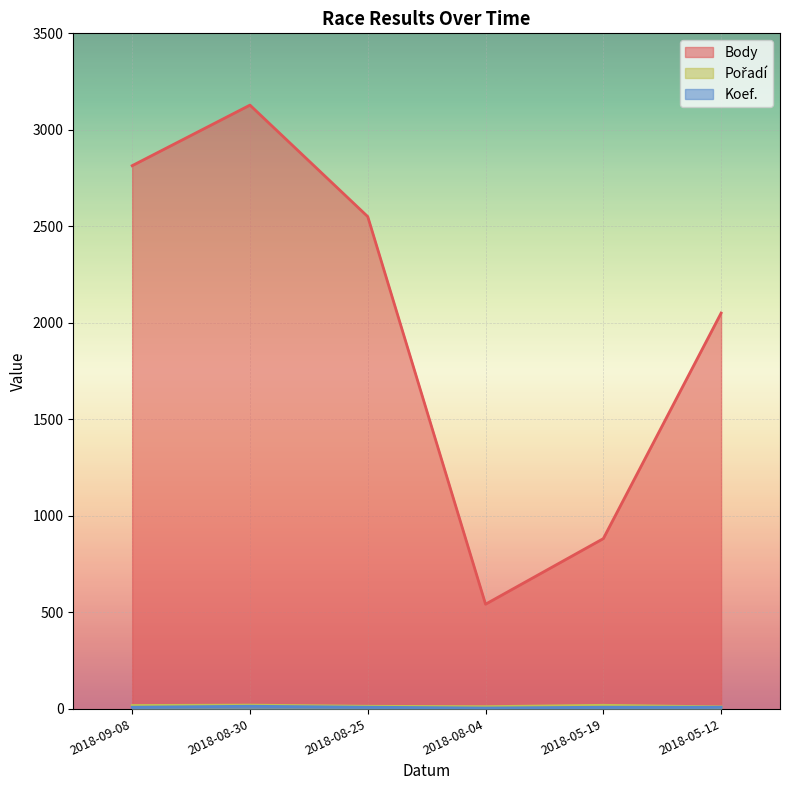

The Body series shows 3369 at 2018-05-12. True or false?

False